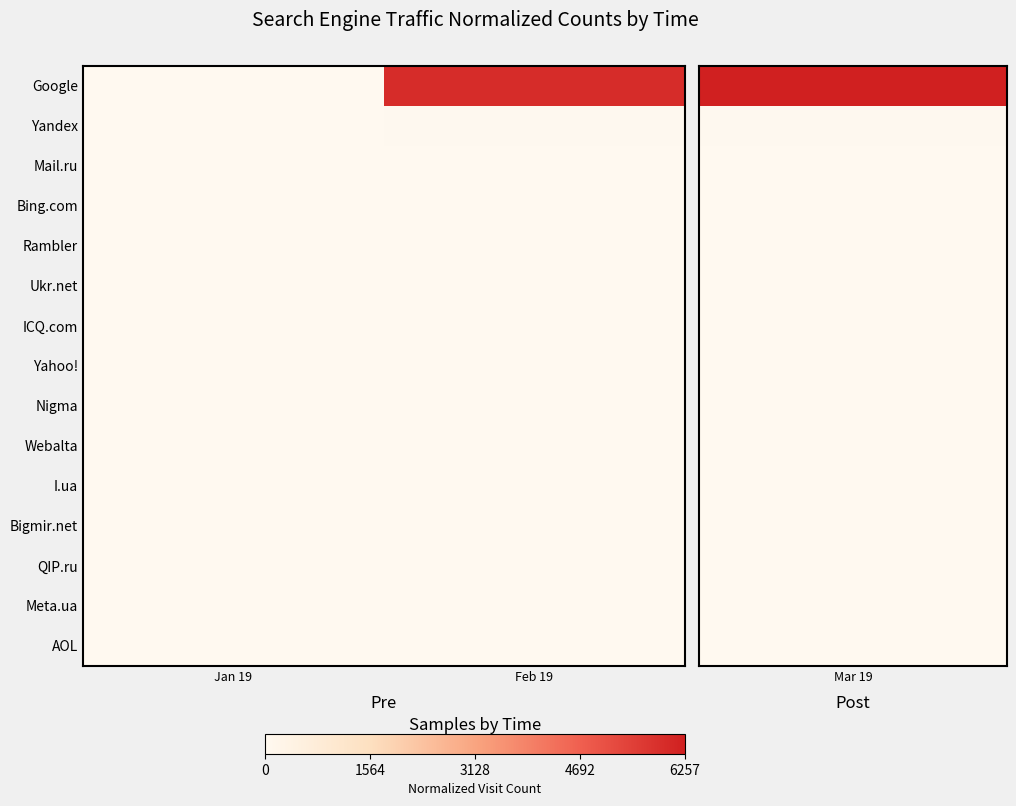

Which has a higher value, Feb 19 or Jan 19?

Feb 19